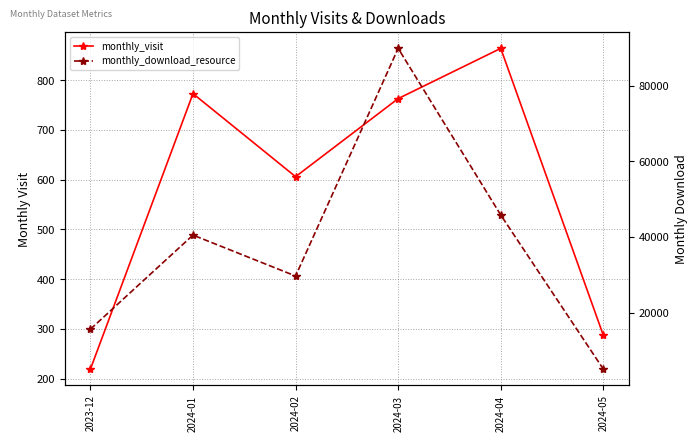

Which series has the largest total across all categories?

monthly_download_resource